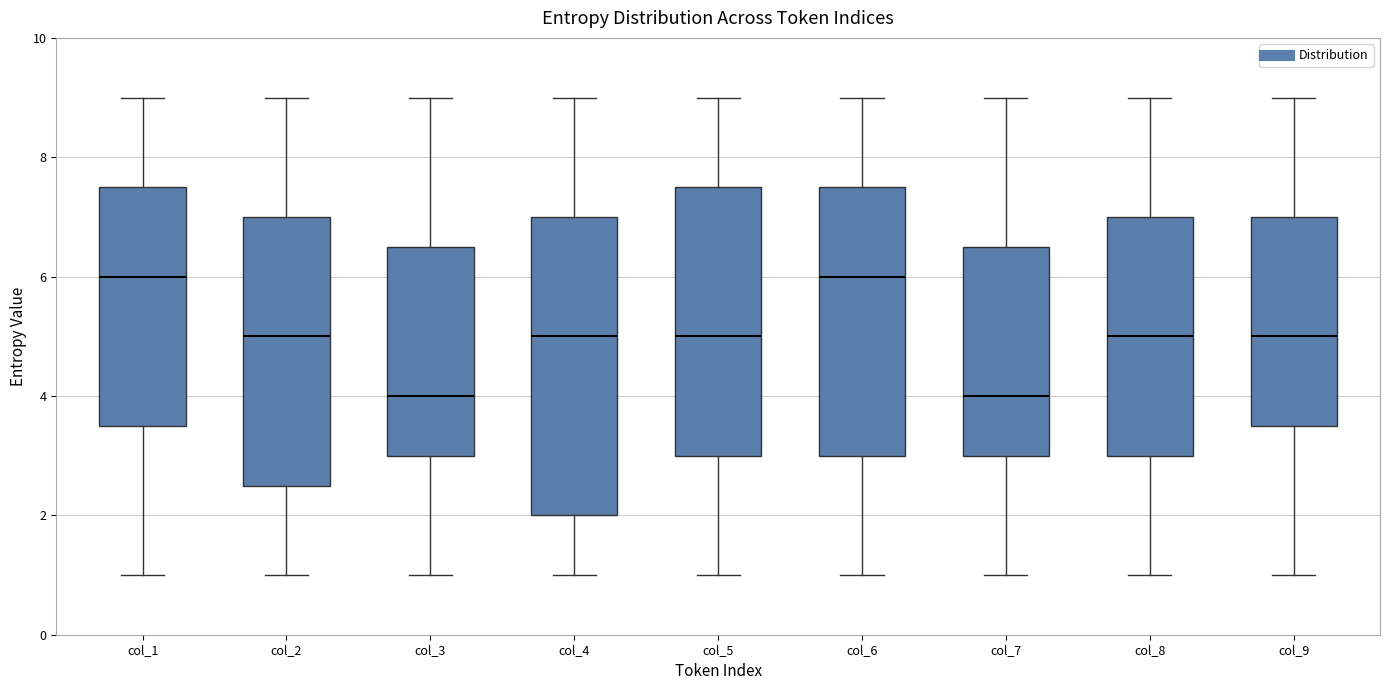

Reading left to right, transcribe this box plot: for each box, give where its median line is, the range the box spans, and where its two whiskers end, as read against the y-axis. The values are not printed on the chart, so give them approximately, as read against the axis.

col_1: median 6.0, box 3.6 to 7.6, whiskers 1.0 to 9.0
col_2: median 5.0, box 2.6 to 7.0, whiskers 1.0 to 9.0
col_3: median 4.0, box 3.0 to 6.6, whiskers 1.0 to 9.0
col_4: median 5.0, box 2.0 to 7.0, whiskers 1.0 to 9.0
col_5: median 5.0, box 3.0 to 7.6, whiskers 1.0 to 9.0
col_6: median 6.0, box 3.0 to 7.6, whiskers 1.0 to 9.0
col_7: median 4.0, box 3.0 to 6.6, whiskers 1.0 to 9.0
col_8: median 5.0, box 3.0 to 7.0, whiskers 1.0 to 9.0
col_9: median 5.0, box 3.6 to 7.0, whiskers 1.0 to 9.0